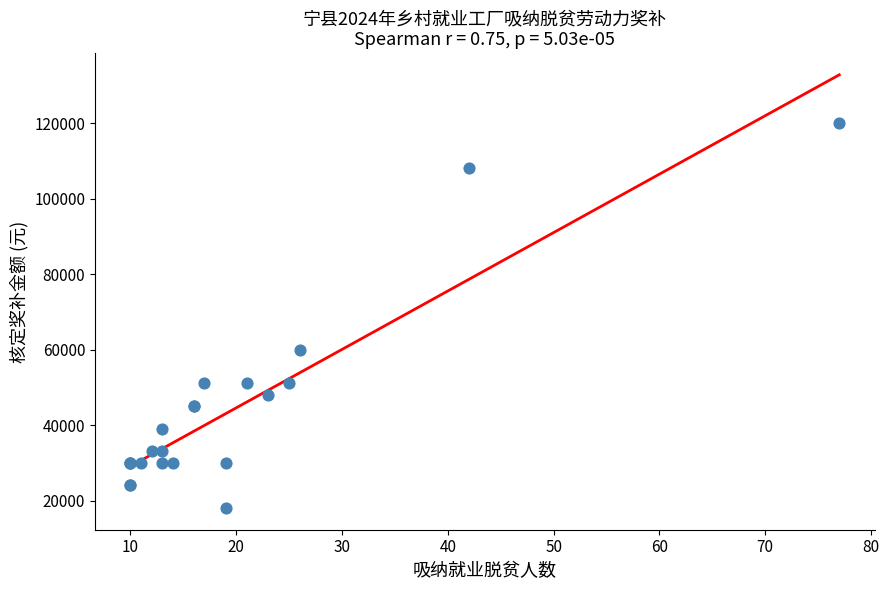

What Y value in the scatter plot is closest to 69000?

60000